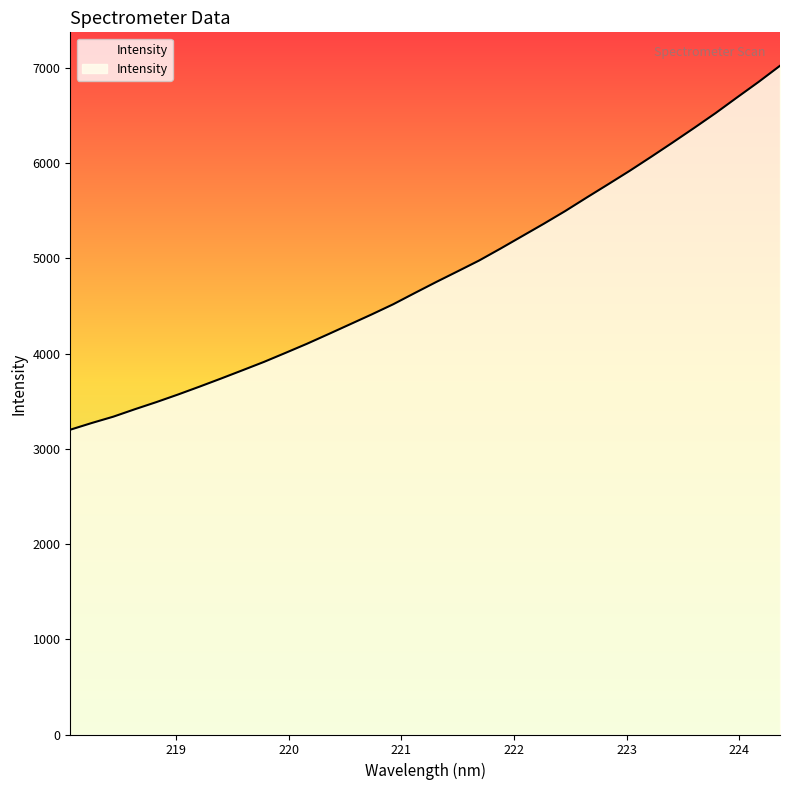

What is the maximum value shown in the chart?

7024.3